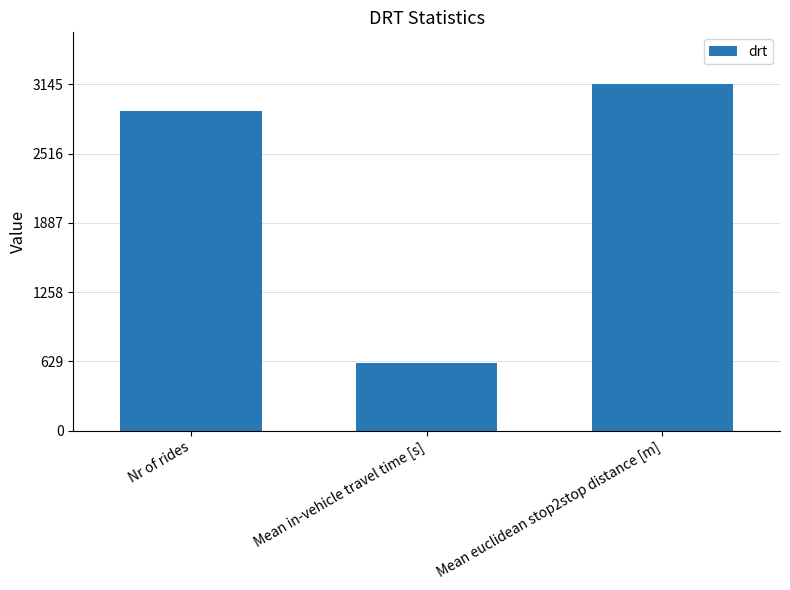

The chart shows a value of 2905 at Nr of rides. True or false?

True